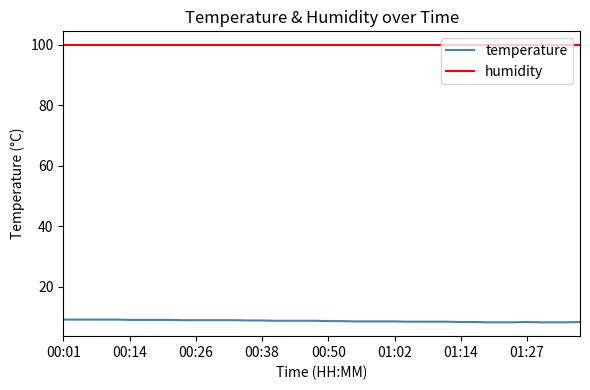

At which category does the data reach its first local peak?

01:27